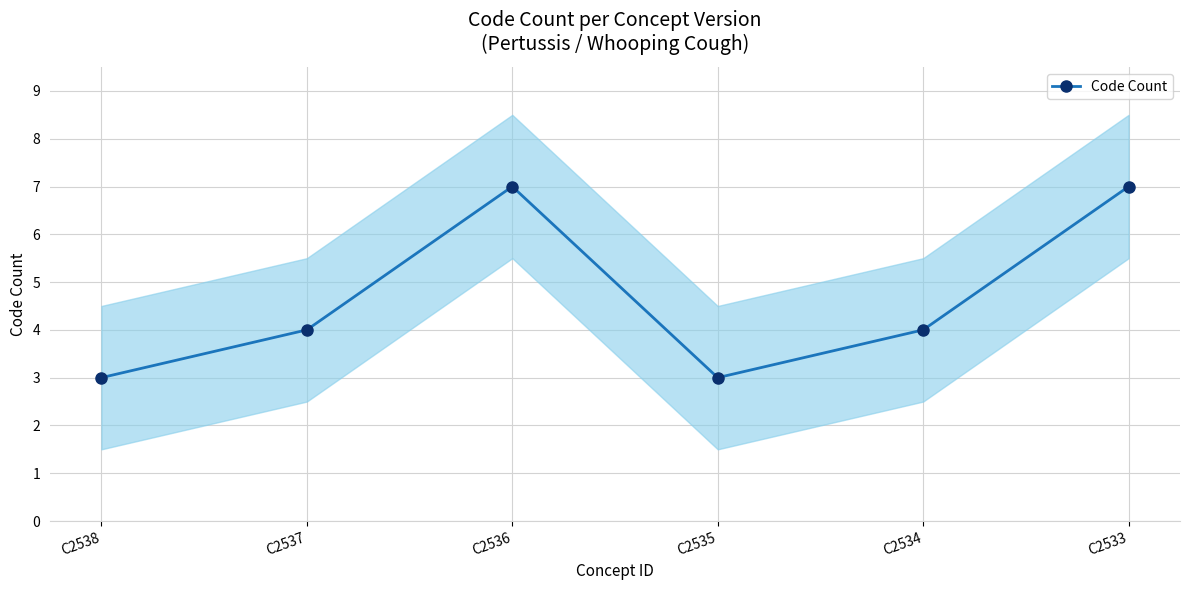

List the labels in order of value, smallest first.

C2538, C2535, C2537, C2534, C2536, C2533